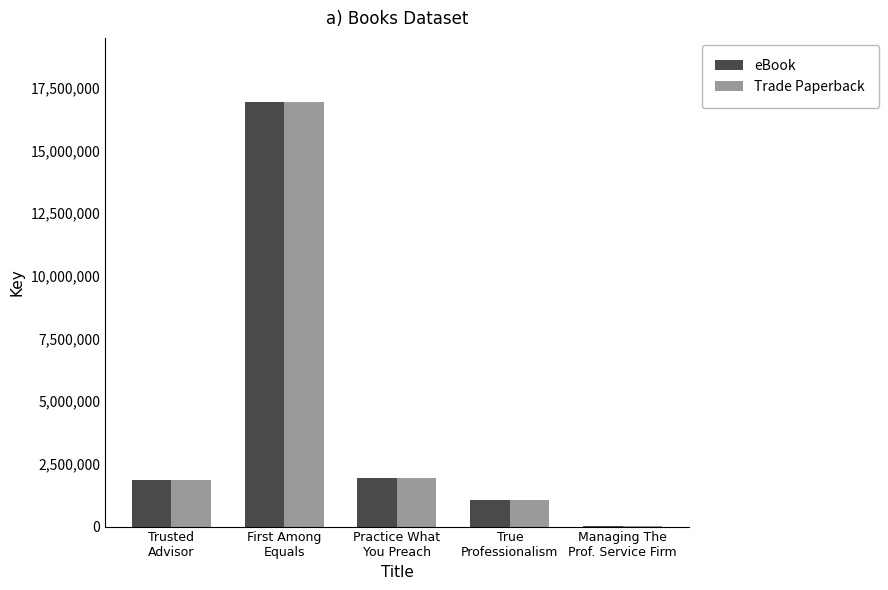

What is the maximum value shown in the chart?

16940009